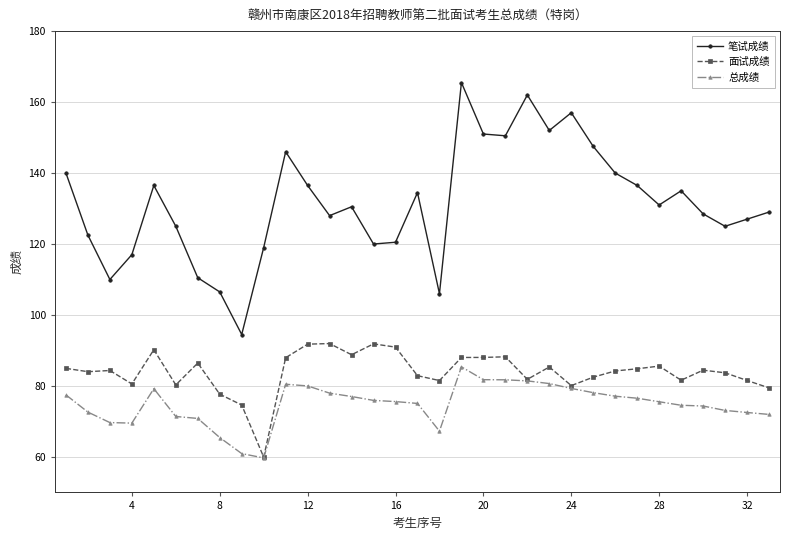

What is the sum of all 面试成绩 values?

2770.4